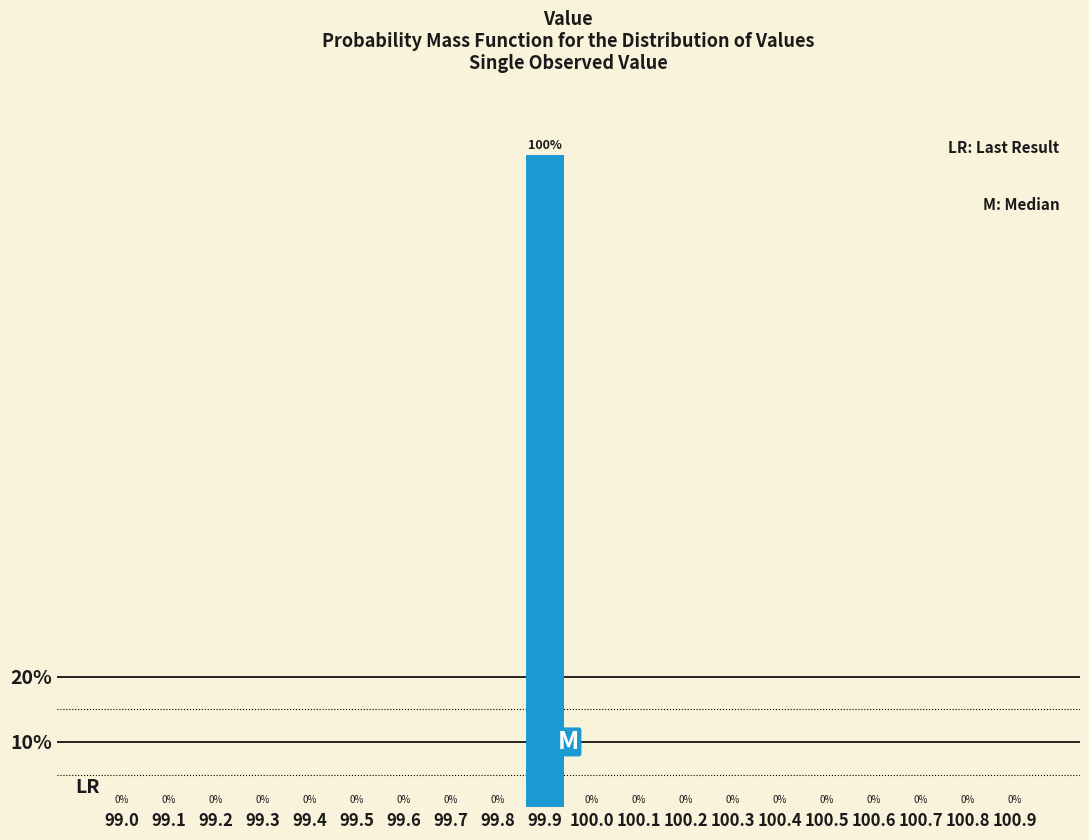

Reading left to right, what are all the values shown in this chart?

99.0=0	99.1=0	99.2=0	99.3=0	99.4=0	99.5=0	99.6=0	99.7=0	99.8=0	99.9=100	100.0=0	100.1=0	100.2=0	100.3=0	100.4=0	100.5=0	100.6=0	100.7=0	100.8=0	100.9=0